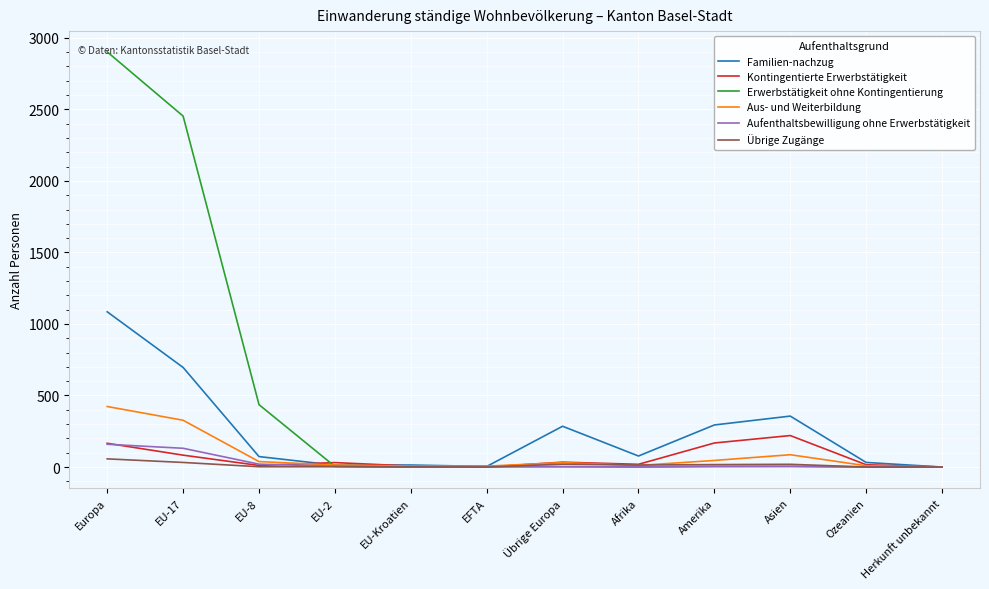

At which label does Erwerbstätigkeit ohne Kontingentierung first exceed 4?

Europa